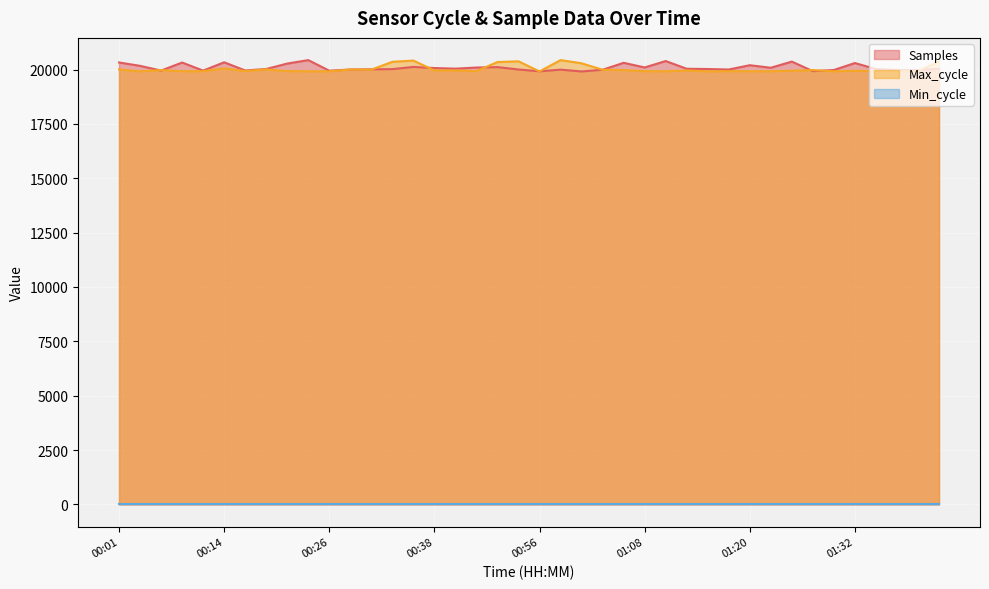

At how many categories does at least one series exceed 20230?

16